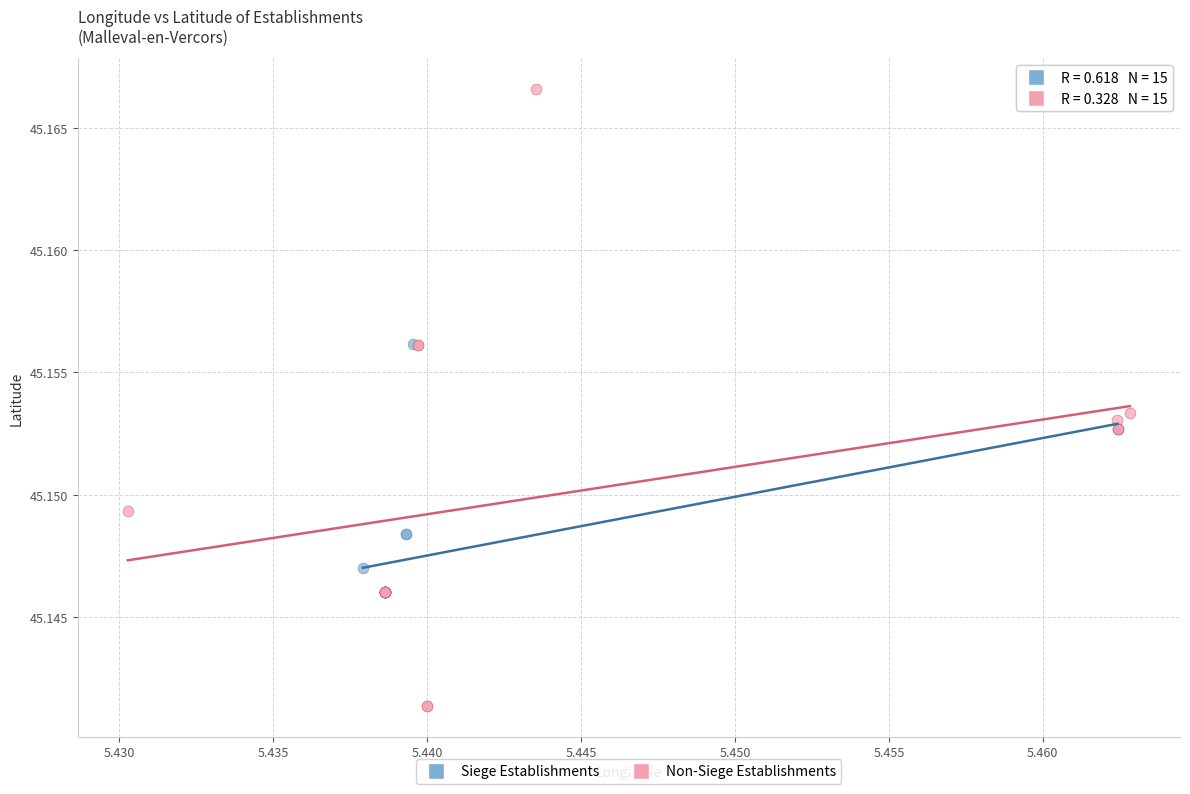

Which series has the largest Y range (max minus min)?

Non-Siege Establishments